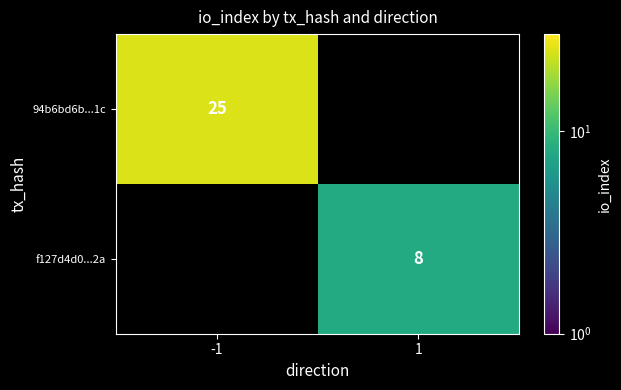

What is the maximum value shown in the chart?

25.0